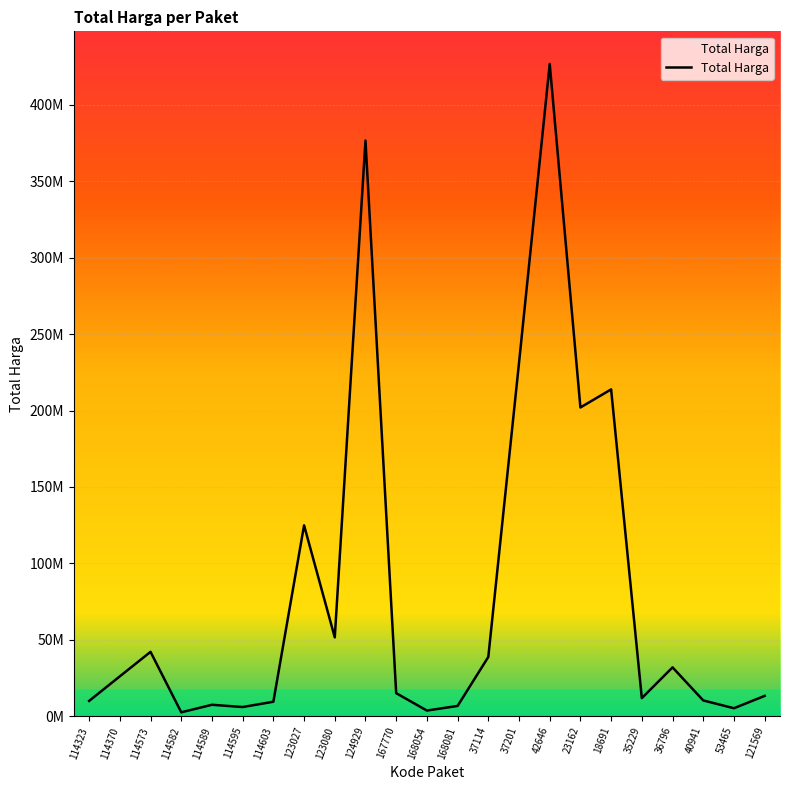

Read the value at 37201, to the nearest 50.

231100000